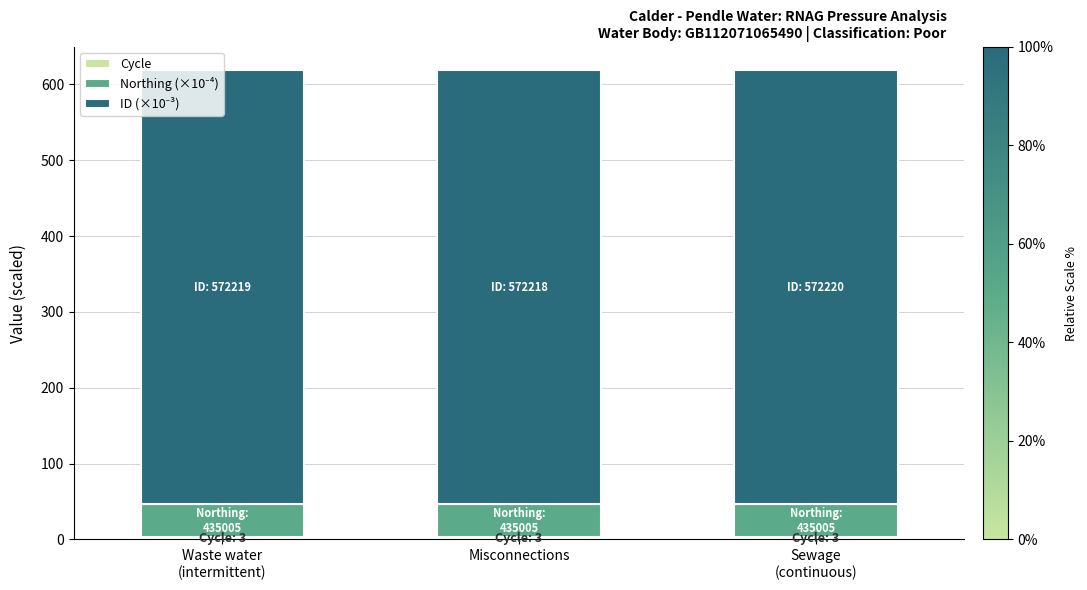

What is the total value across all series at Sewage
(continuous)?

618.7